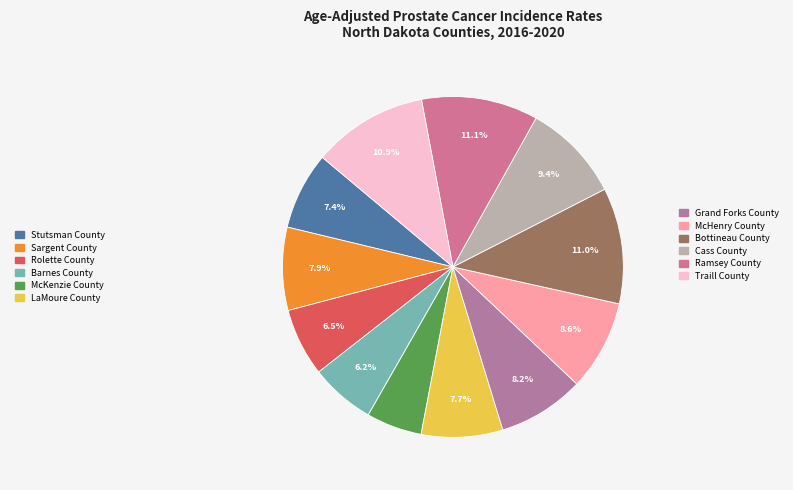

What portion of the pie excludes Stutsman County?

92.6%